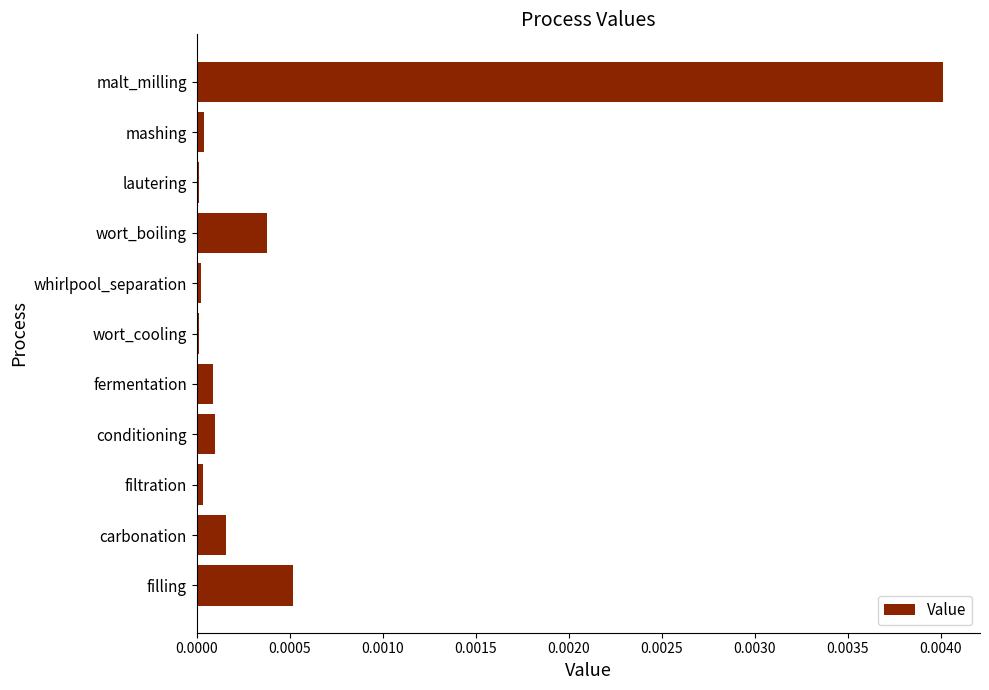

Which category has the highest value across all series?

malt_milling